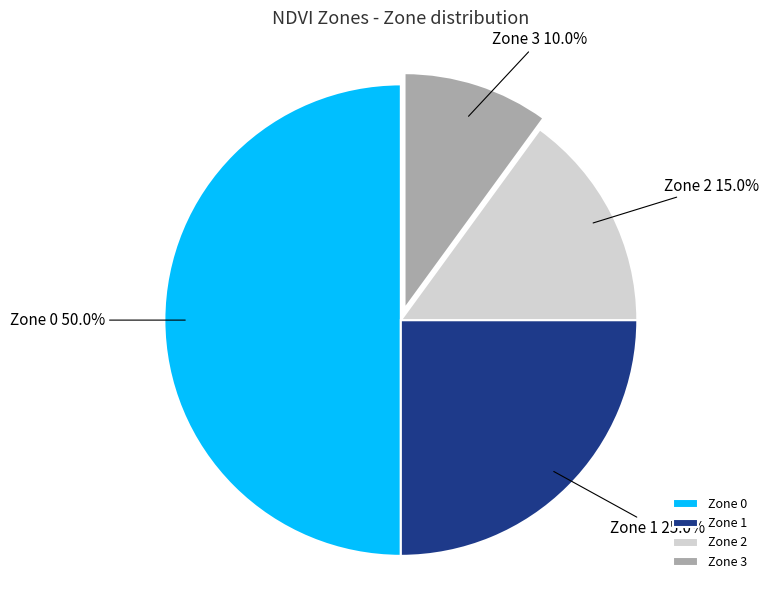

Which category has the smallest portion of the pie?

Zone 3